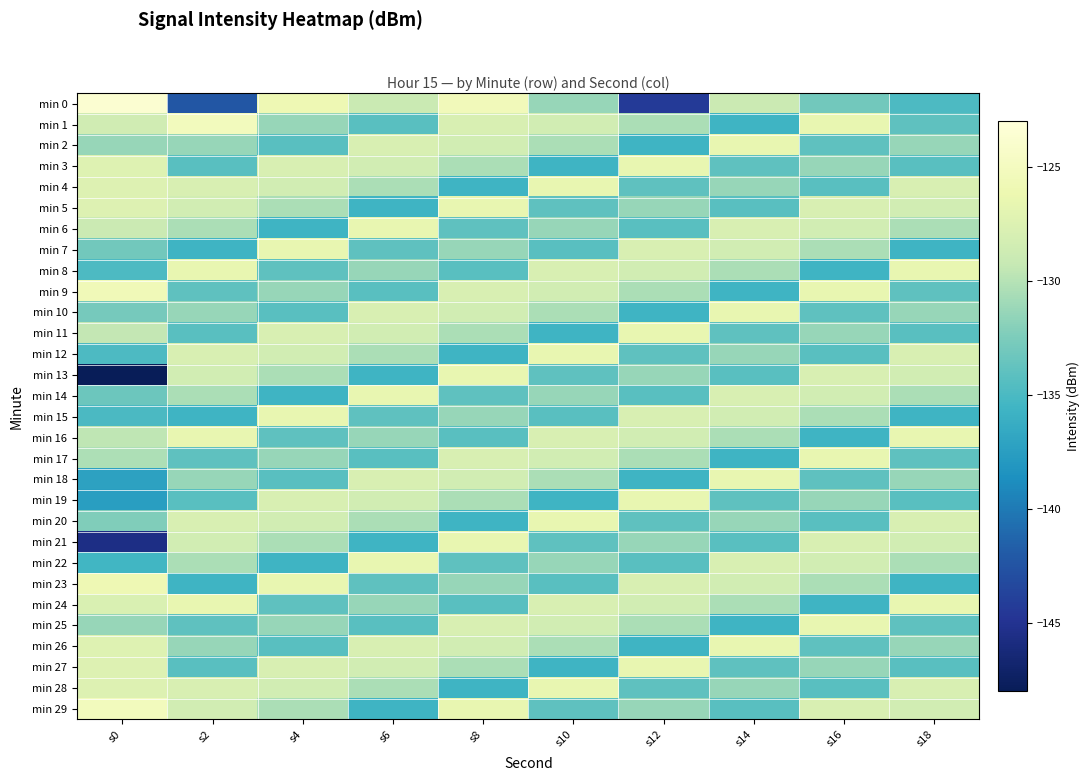

Rank the series by their maximum value, from lowest to highest.

min 2, min 3, min 4, min 5, min 6, min 7, min 8, min 10, min 11, min 12, min 13, min 14, min 15, min 16, min 17, min 18, min 19, min 20, min 21, min 22, min 24, min 25, min 26, min 27, min 28, min 23, min 9, min 1, min 29, min 0